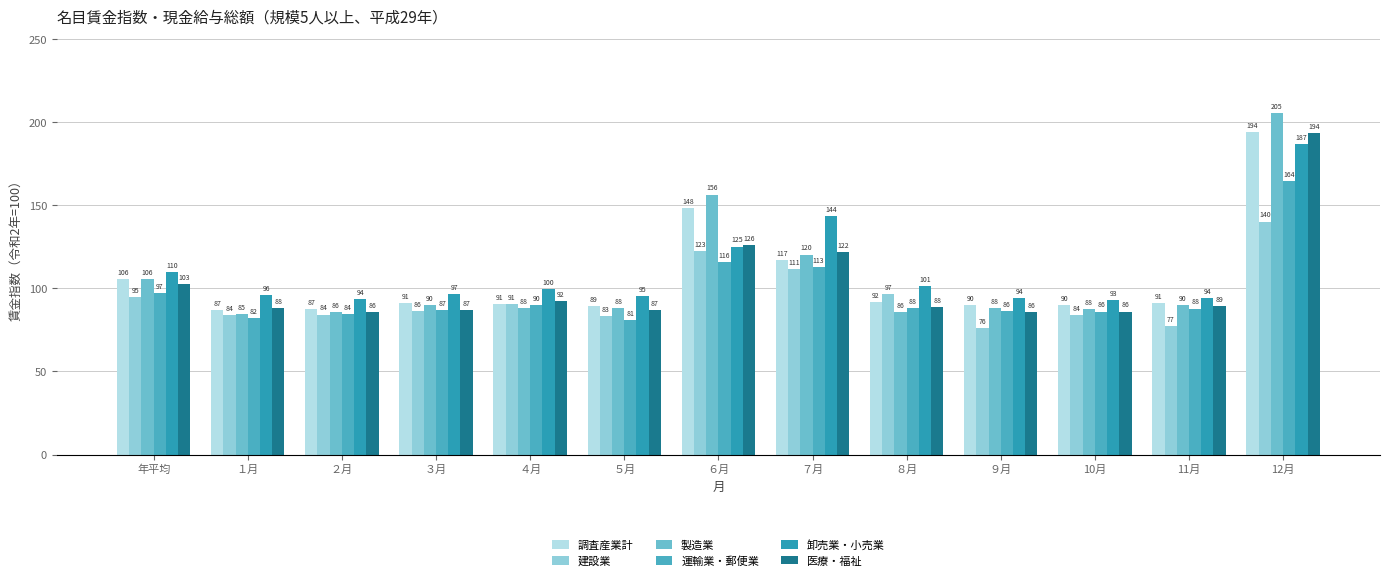

How many series are shown in this chart?

6